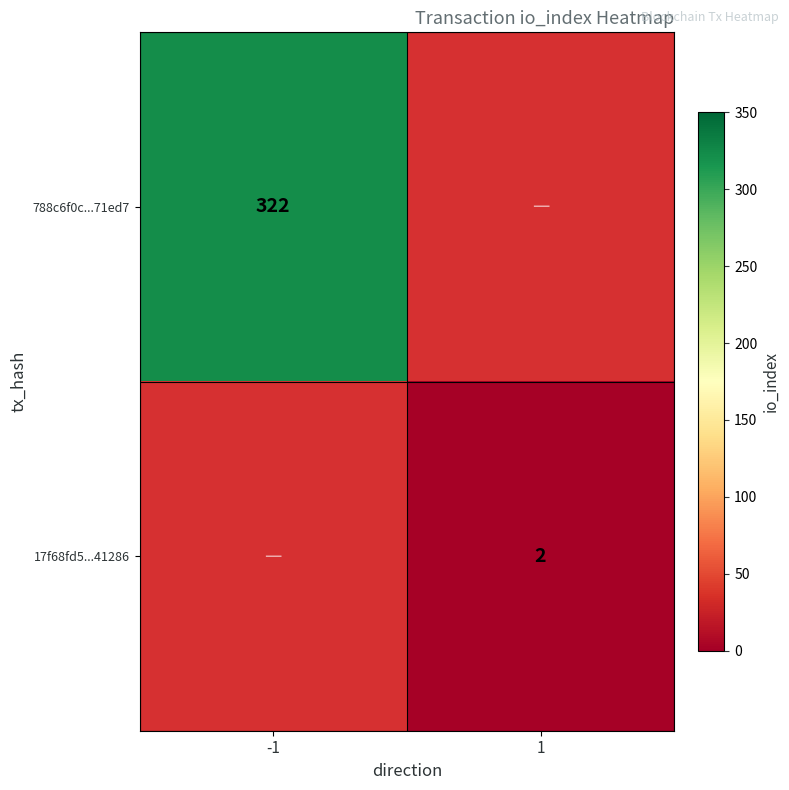

True or false: 17f68fd5...41286 has a value of 2 at 1.

True